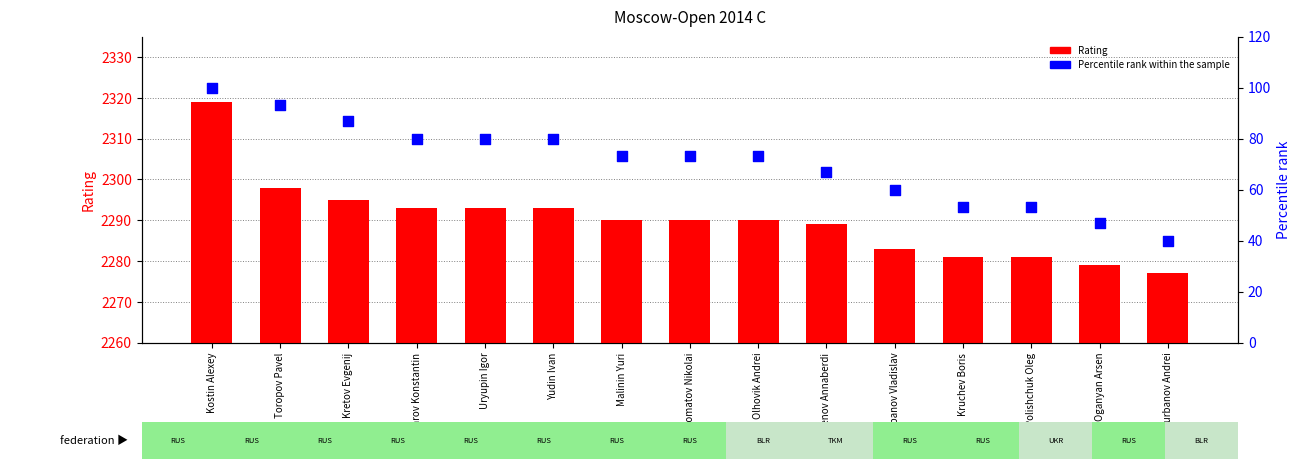

At how many categories does at least one series exceed 60?

10